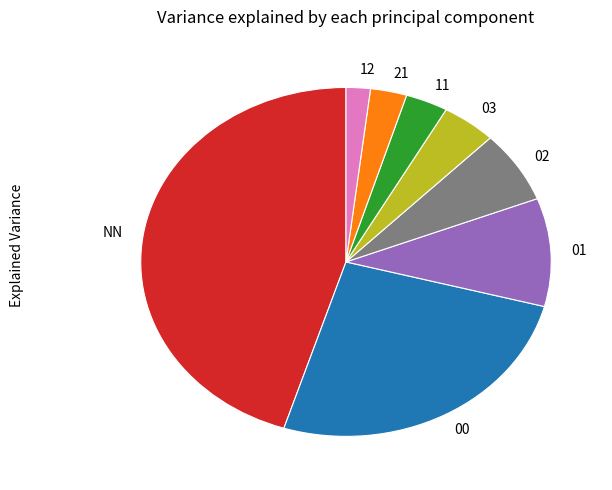

Is the sum of 01 and NN greater than half?

Yes